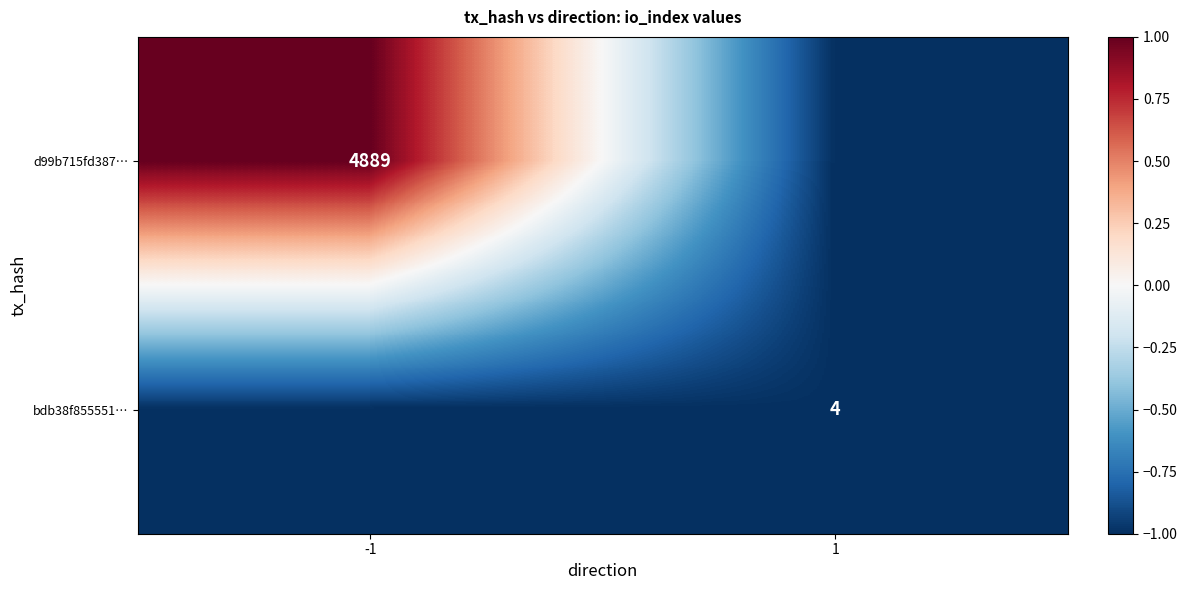

The value of bdb38f855551… at 1 is 5. True or false?

False